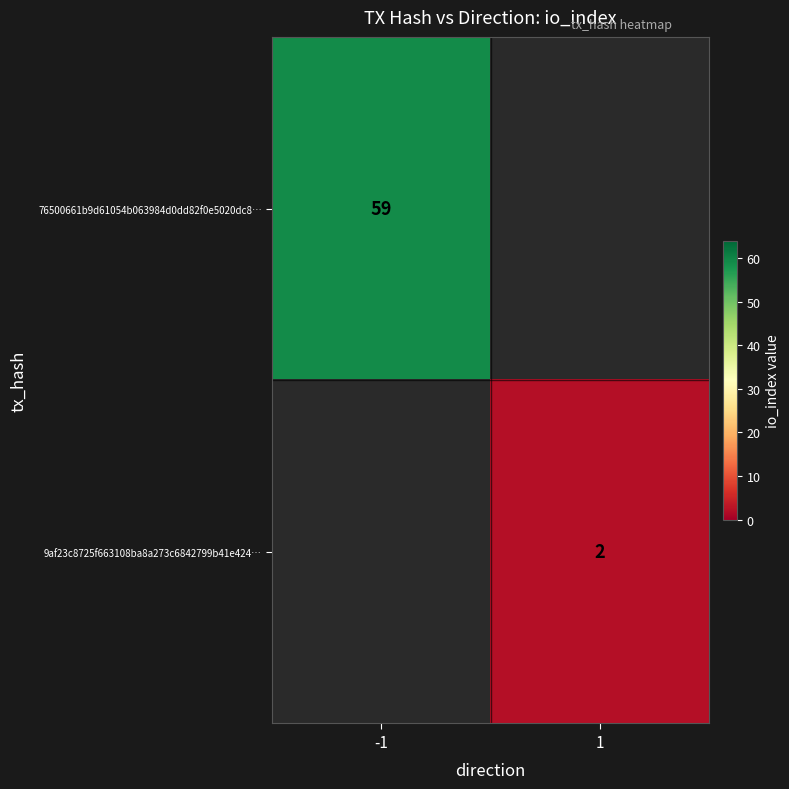

Is the value of 9af23c8725f663108ba8a273c6842799b41e424… at 1 greater than the value of 76500661b9d61054b063984d0dd82f0e5020dc8… at -1?

No